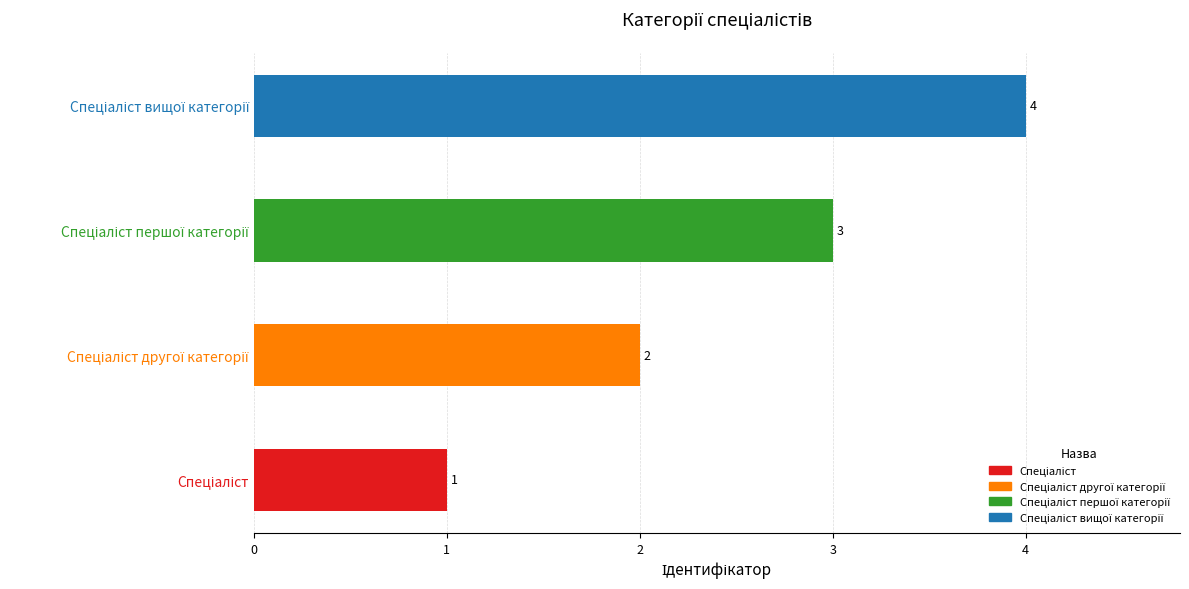

What is the greatest value displayed?

4